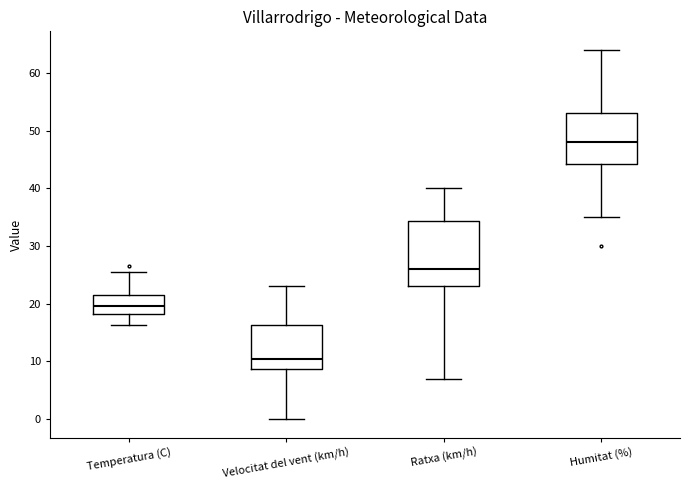

Which box's median line is the highest?

Humitat (%)